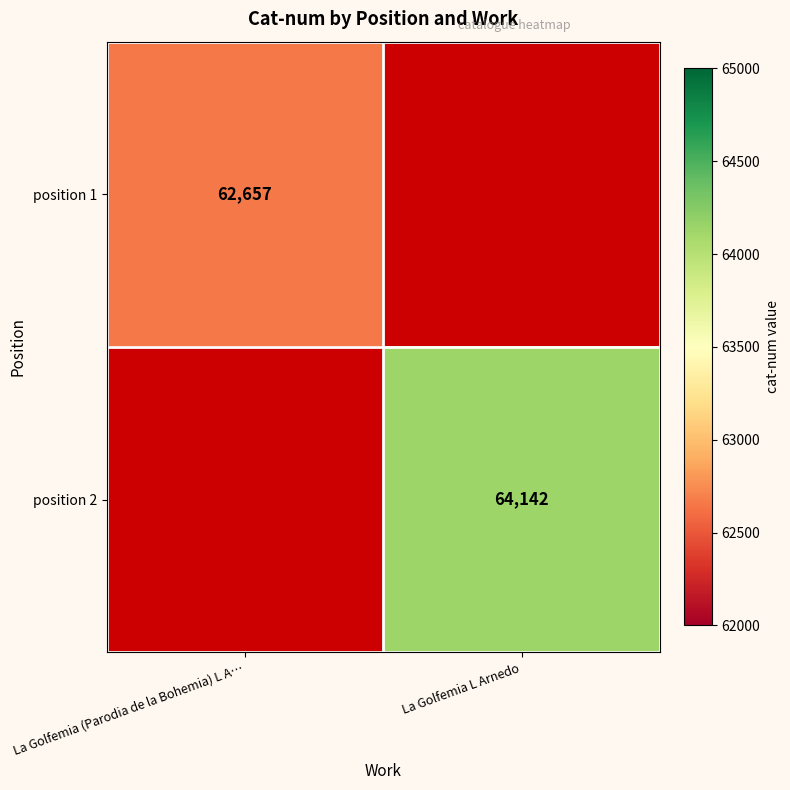

True or false: position 2 has a value of 64142 at La Golfemia L Arnedo.

True